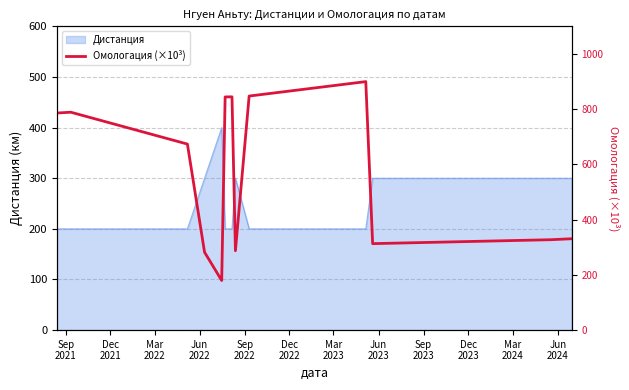

What is the highest value of the Дистанция series?

400